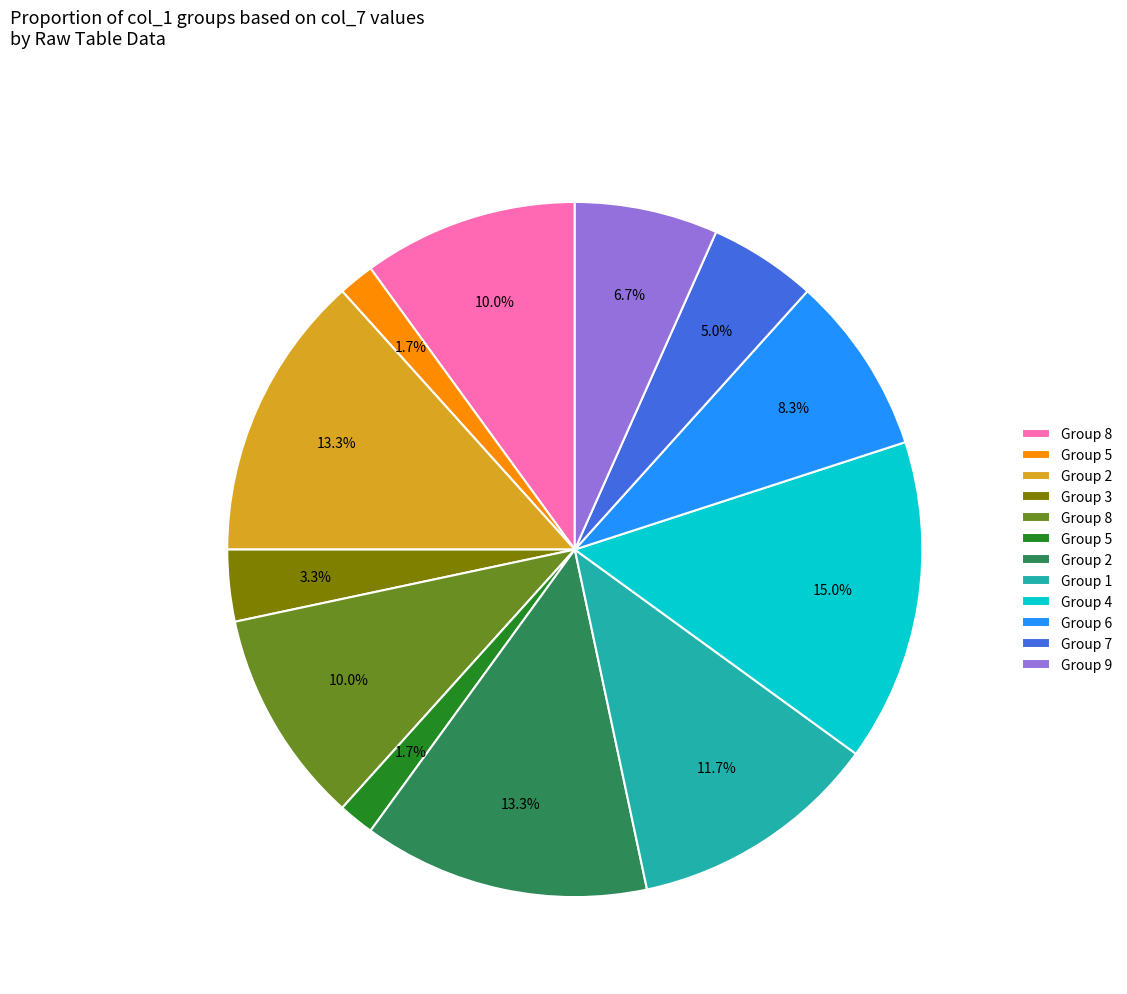

Is there a majority slice in this chart?

No